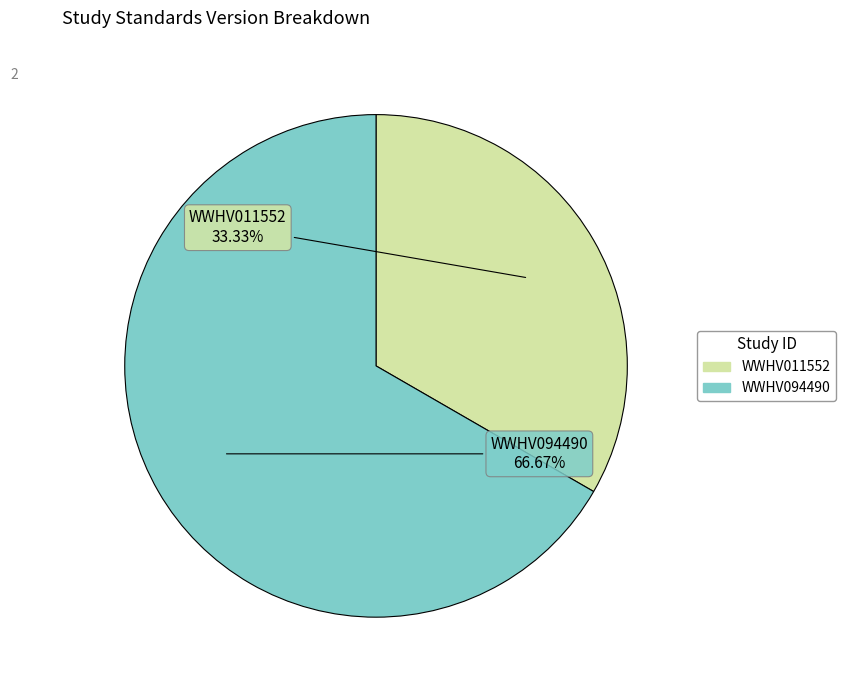

Is there any slice that represents more than half of the pie?

Yes